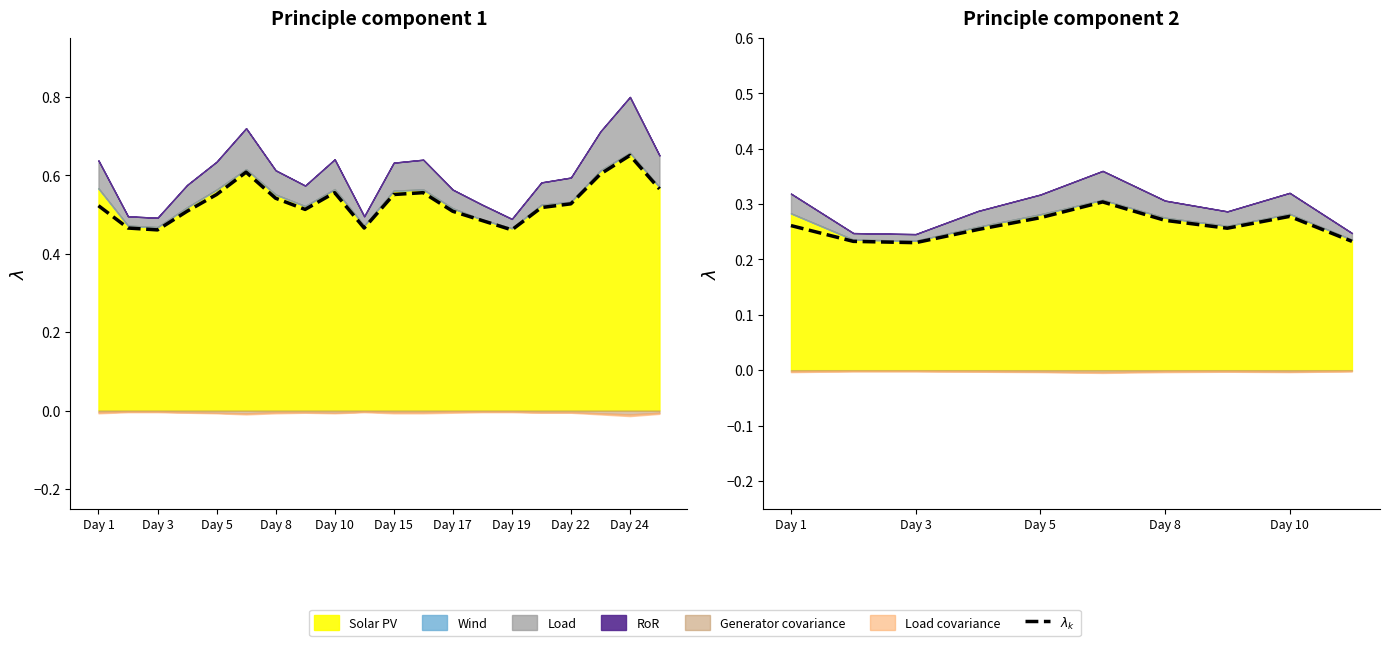

How many categories are shown in the chart?

10